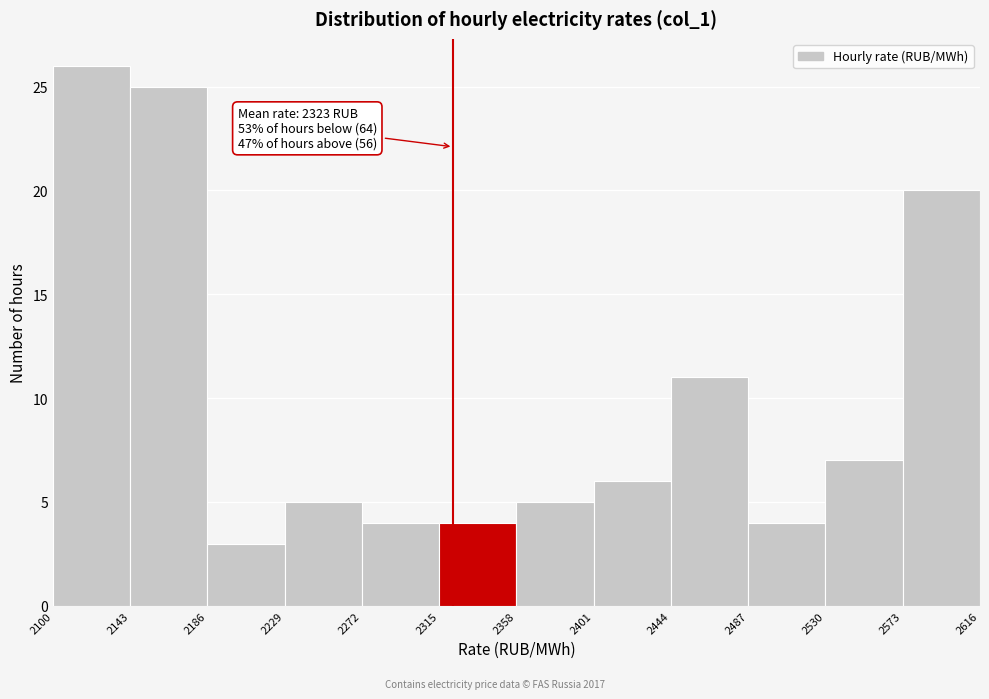

Which range on the x-axis has the tallest bar?

2100 to 2143